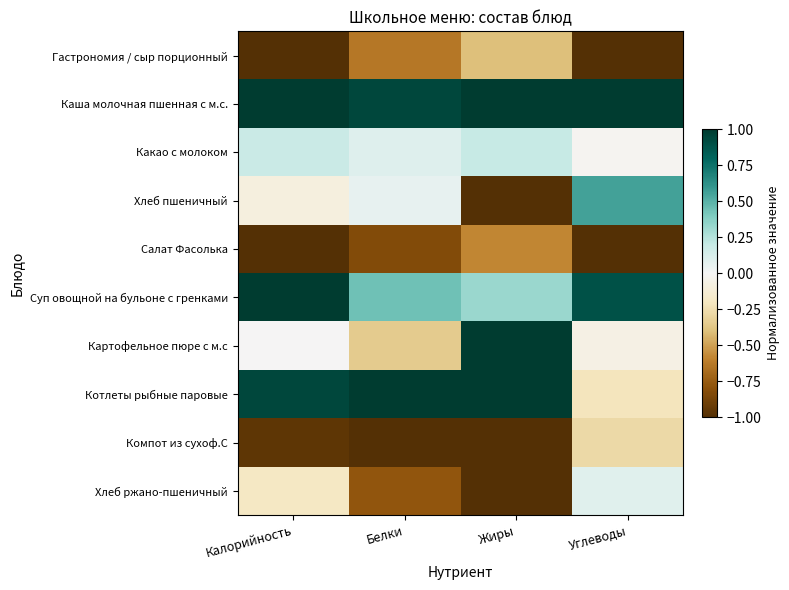

Which label corresponds to the smallest value in the chart?

Калорийность